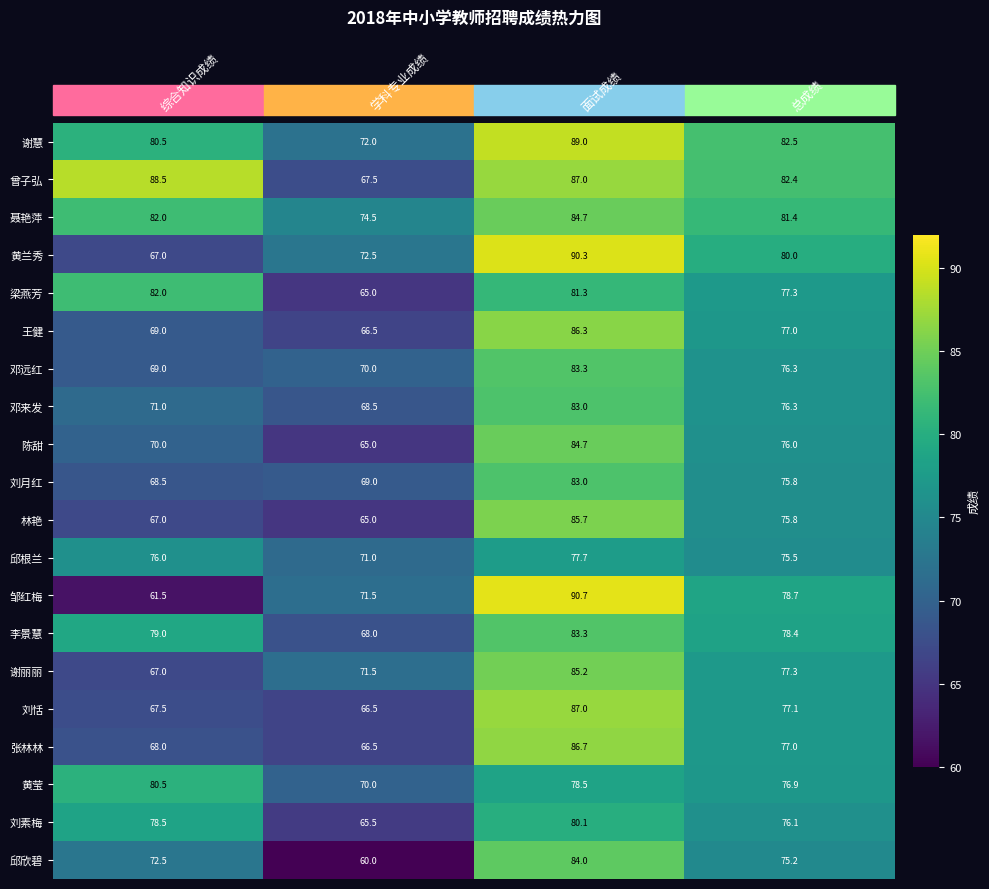

Which series changed the most between 综合知识成绩 and 总成绩?

邹红梅